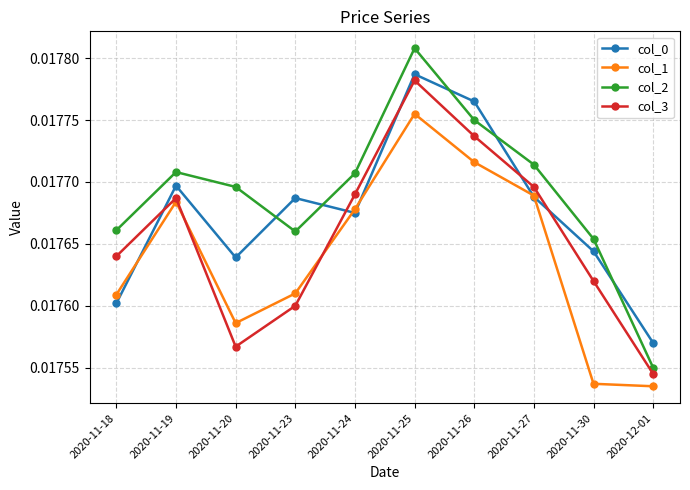

At which category does col_3 reach its first local peak?

2020-11-19